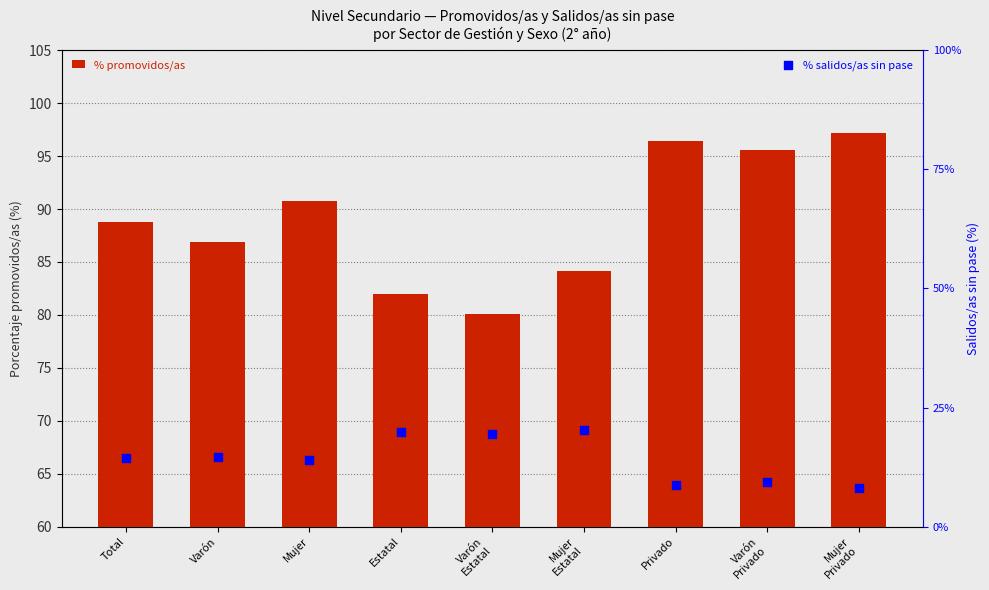

What are all the series names shown in the legend?

% promovidos/as, % salidos/as sin pase